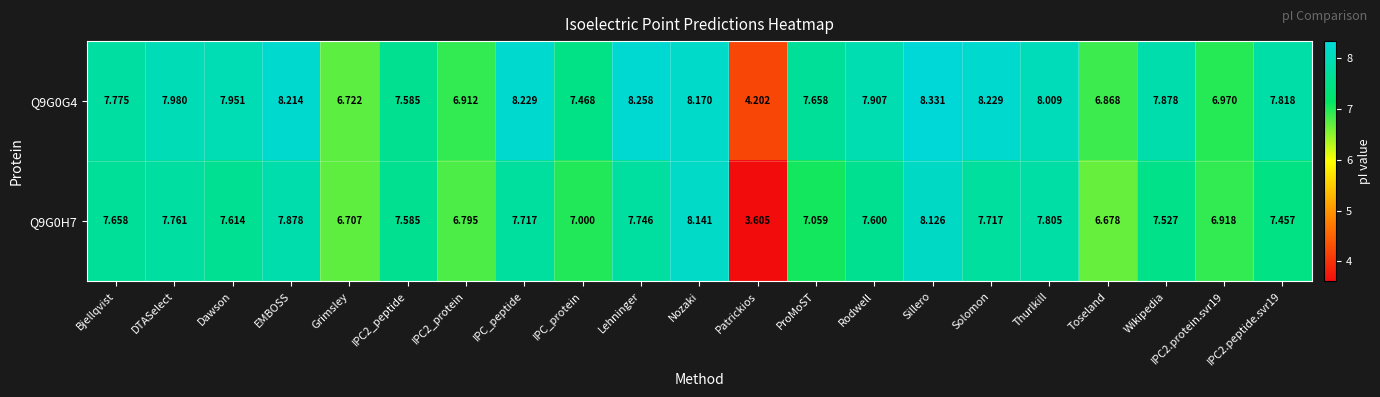

At which label is Q9G0H7 closest to 5?

Patrickios